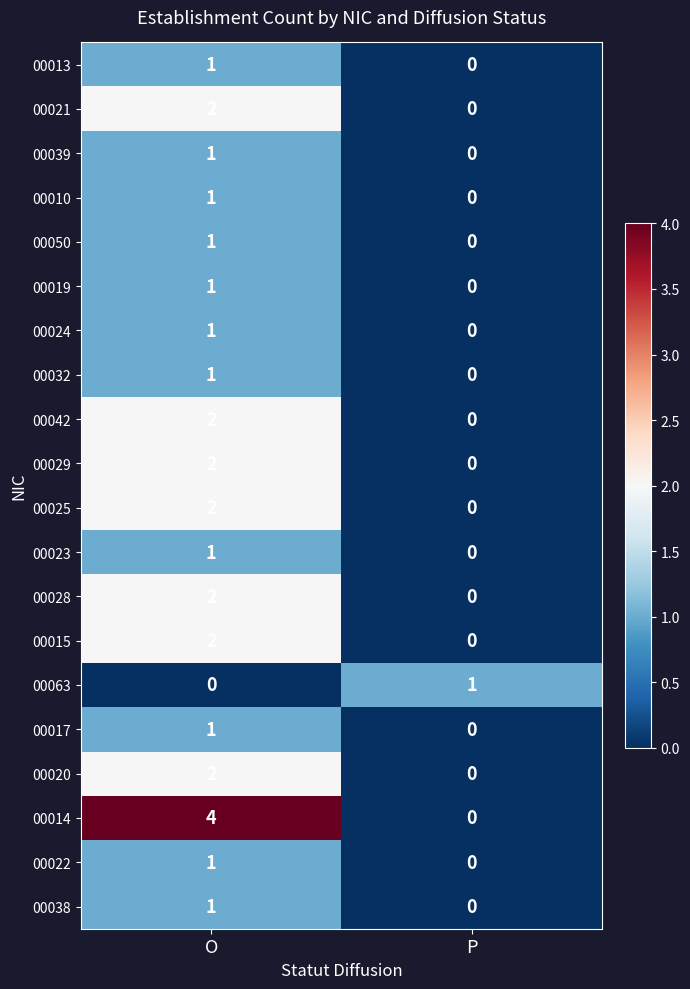

Which series has the widest spread of values?

00014